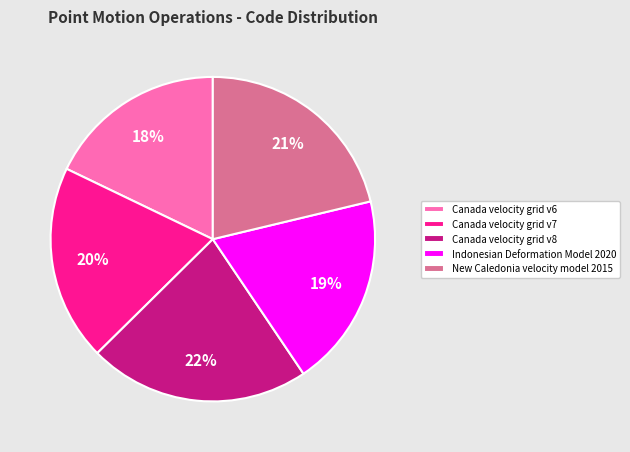

To the nearest percent, what is the difference between the New Caledonia velocity model 2015 and Canada velocity grid v8 slice percentages?

1%